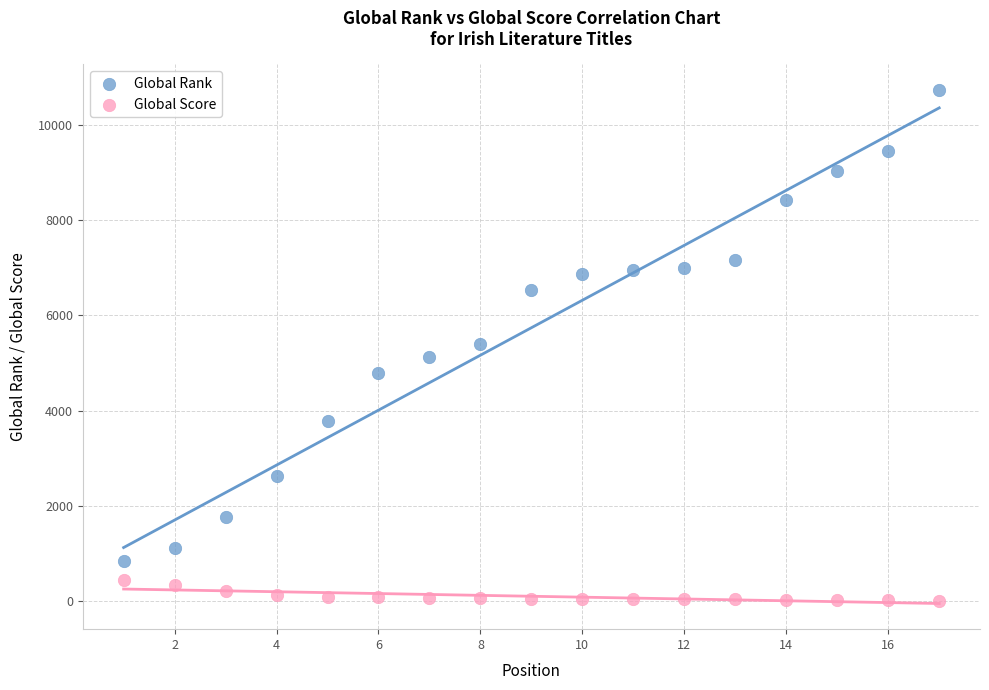

What are all the series names shown in the legend?

Global Rank, Global Score